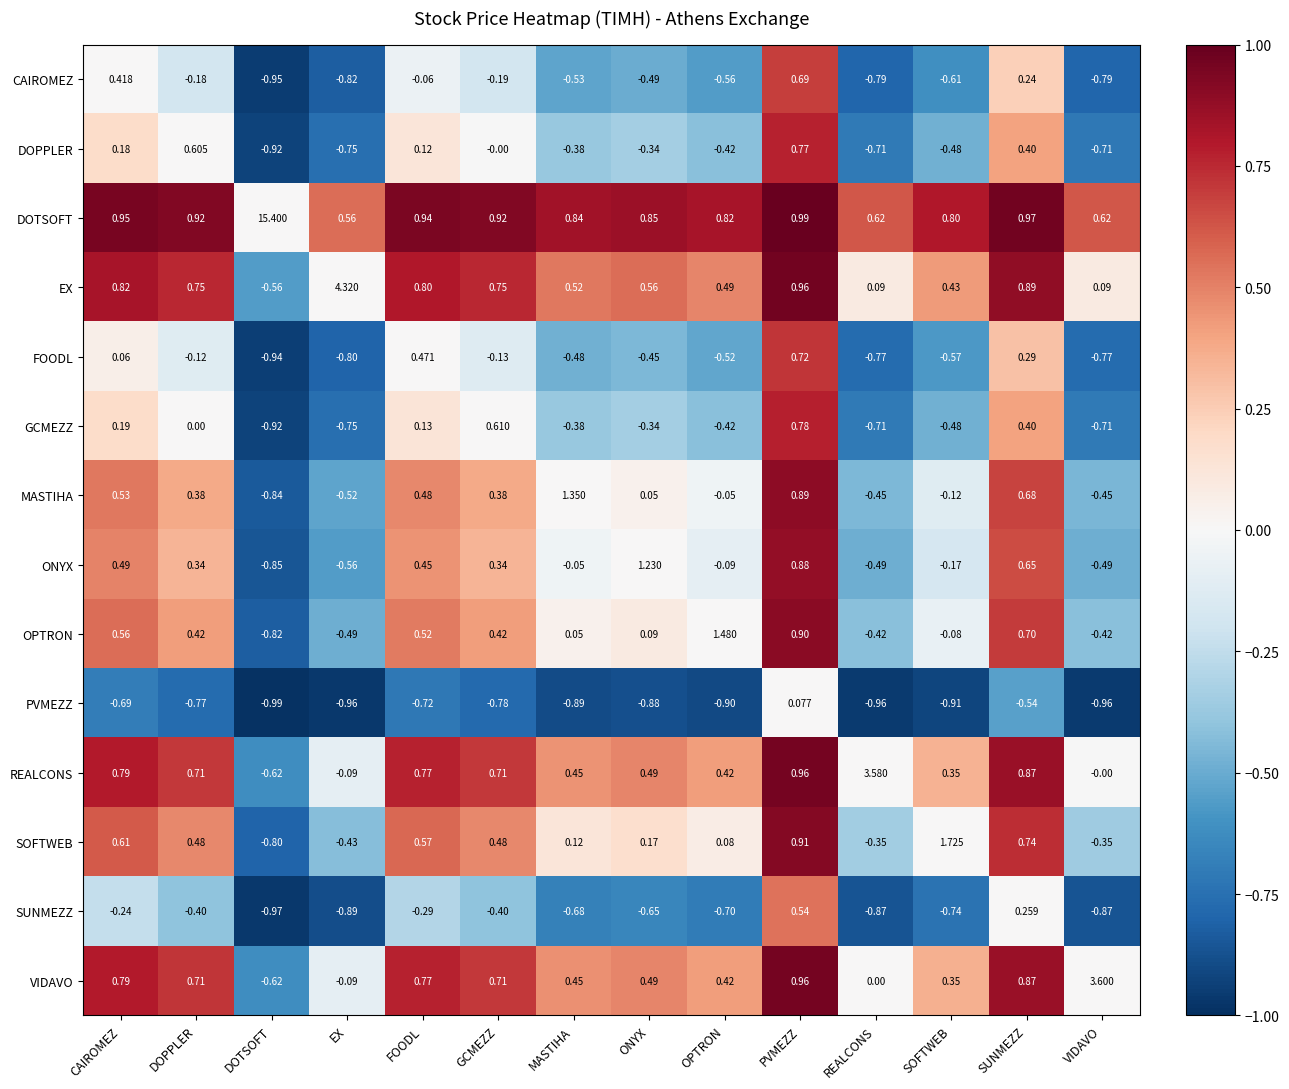

What is the difference between the highest and lowest values at MASTIHA?

2.2